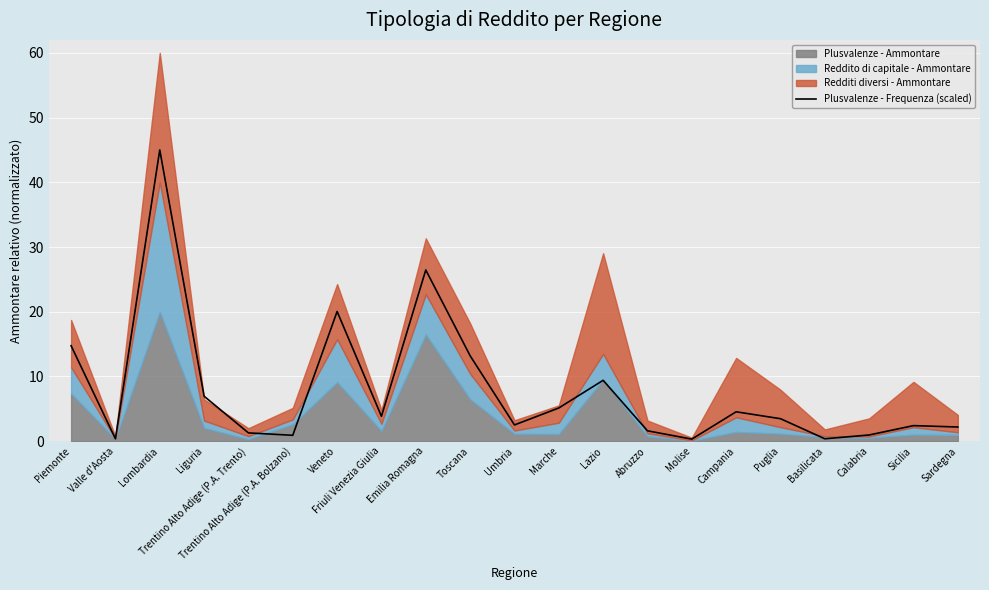

What is the difference between the values at Sicilia and Lombardia?

42.6